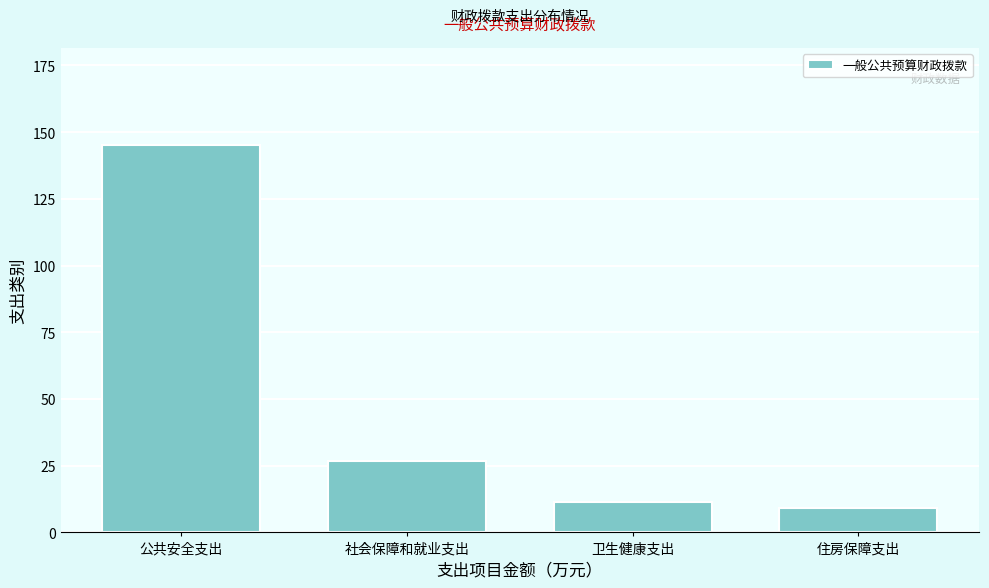

Reading left to right, extract all data points from this chart.

公共安全支出=145.3	社会保障和就业支出=26.9	卫生健康支出=11.5	住房保障支出=9.2